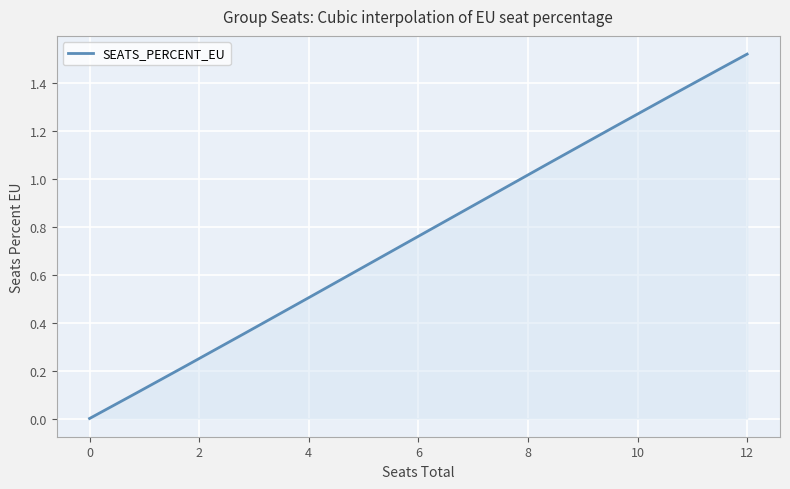

Is this an area chart (filled region under the line)?

Yes